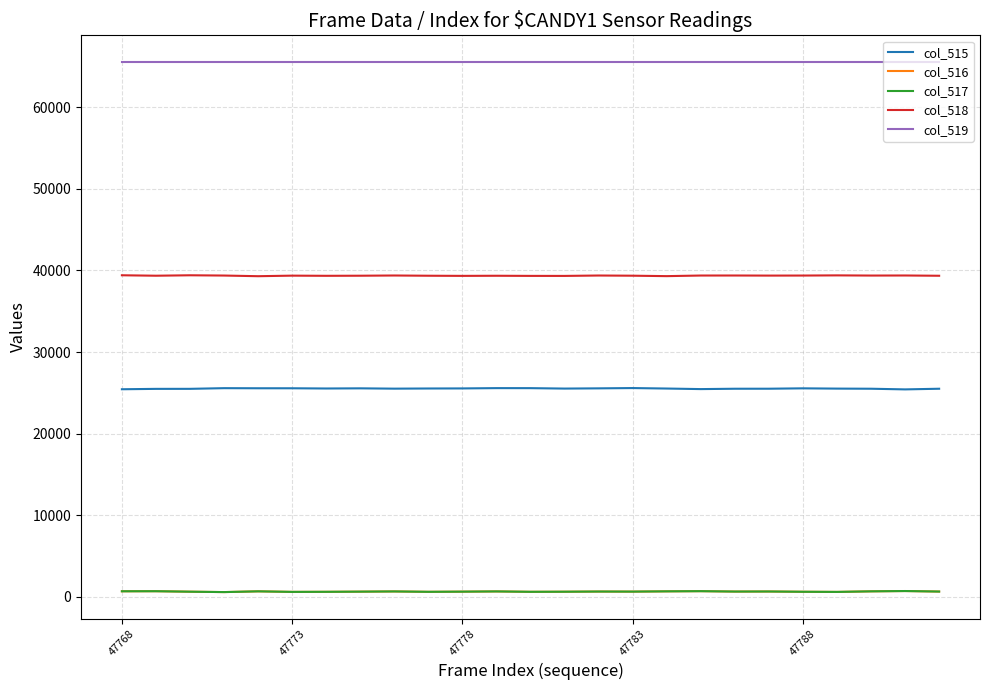

How many lines are shown in the chart?

5